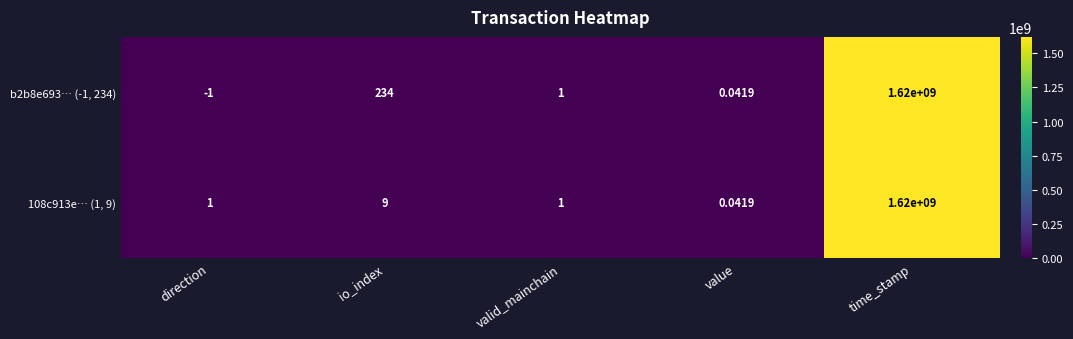

Where is 108c913e… (1, 9) nearest to the value 810000000?

io_index